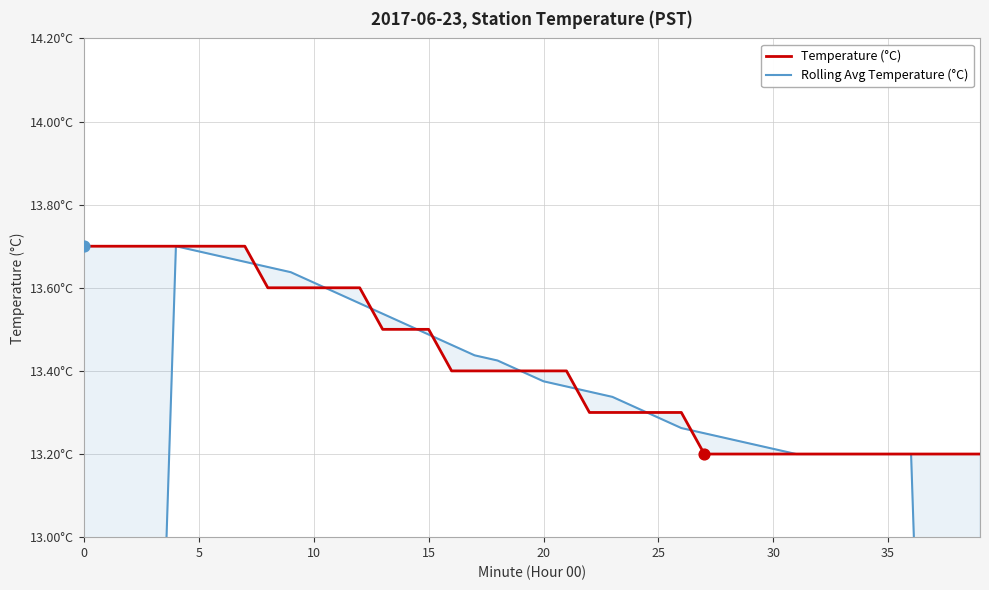

Which series has the largest total across all categories?

Temperature (°C)